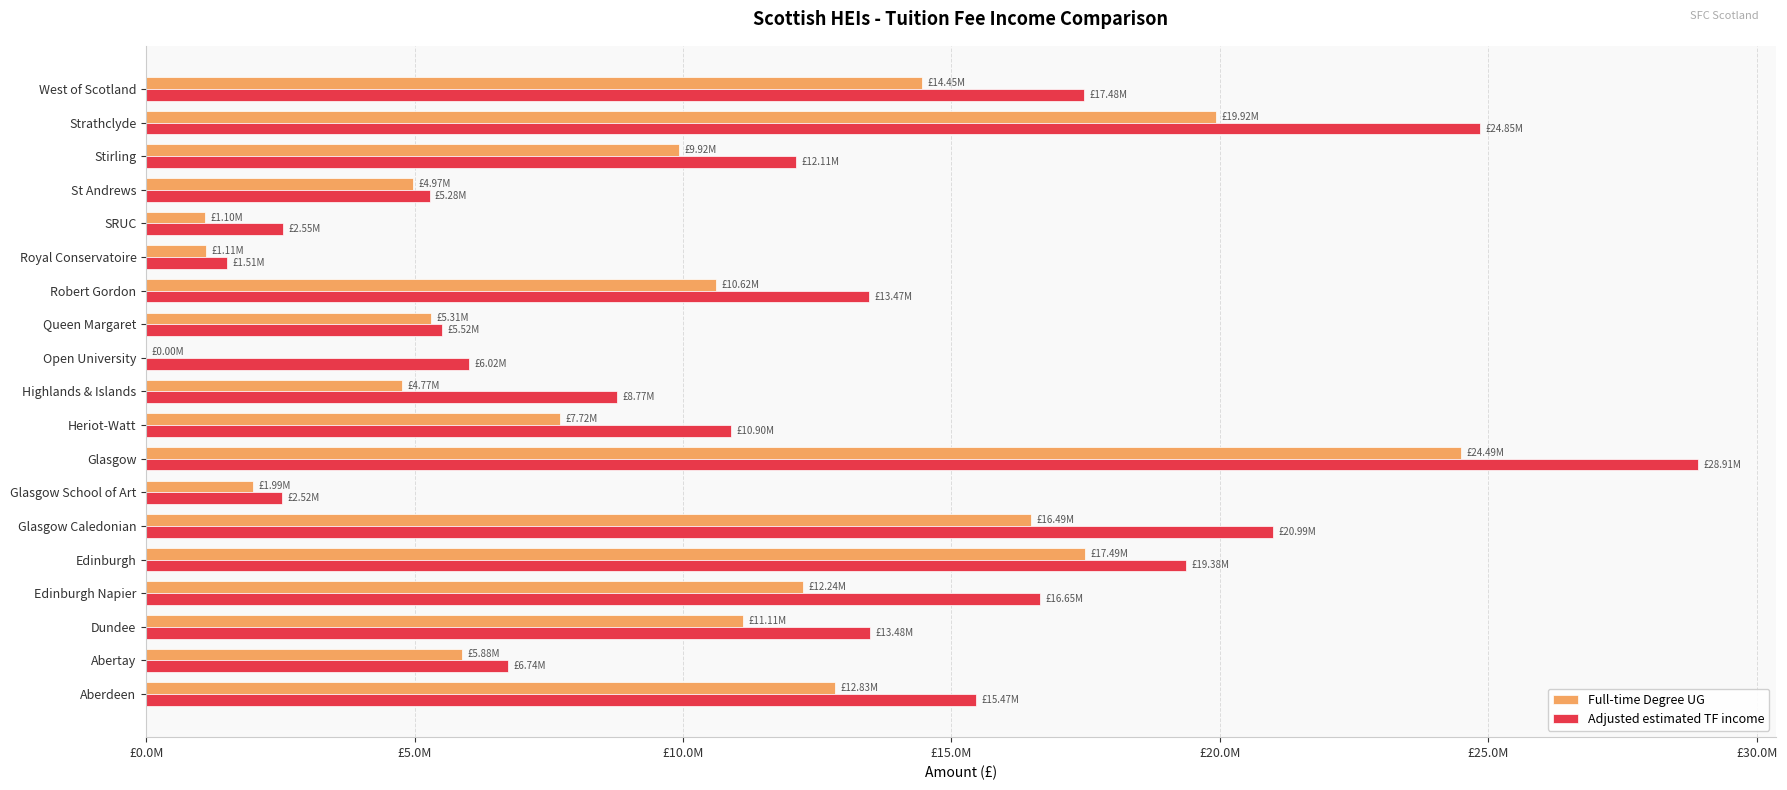

What is the highest value of the Full-time Degree UG series?

24486443.6